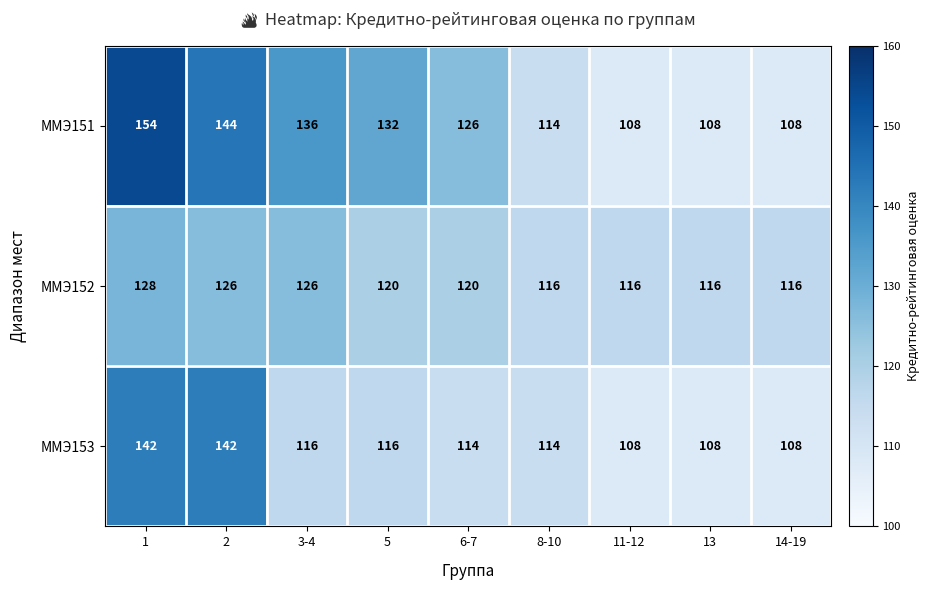

At which label is ММЭ151 closest to 131?

5